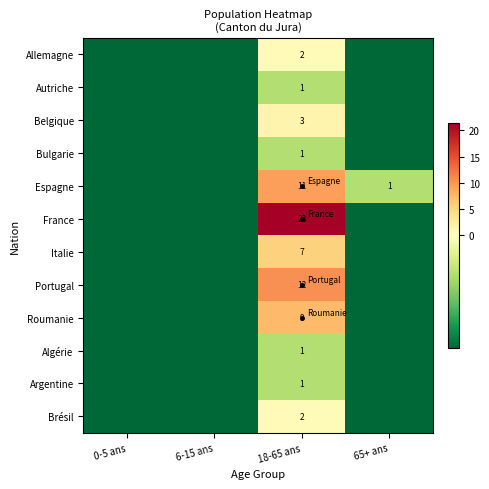

At which label does Brésil first exceed -1?

18-65 ans